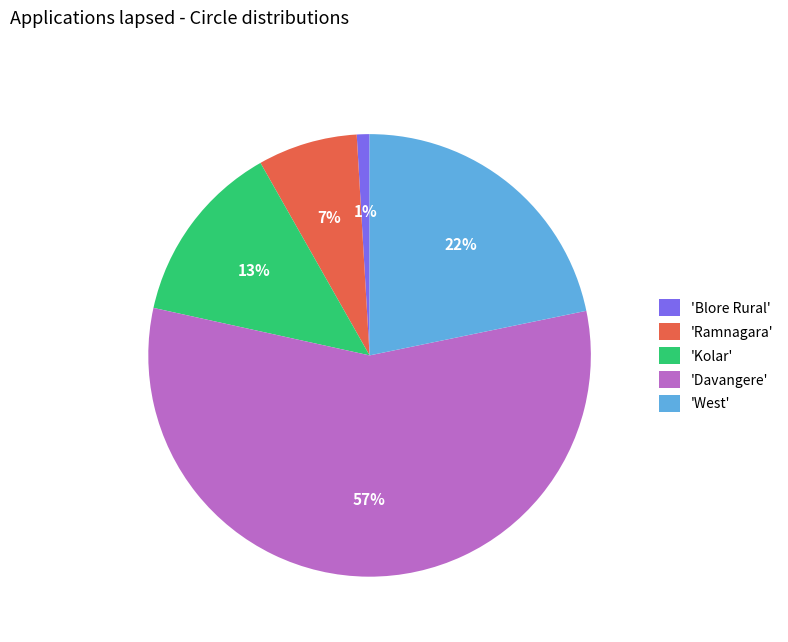

Is the sum of 'Ramnagara' and 'Kolar' greater than half?

No